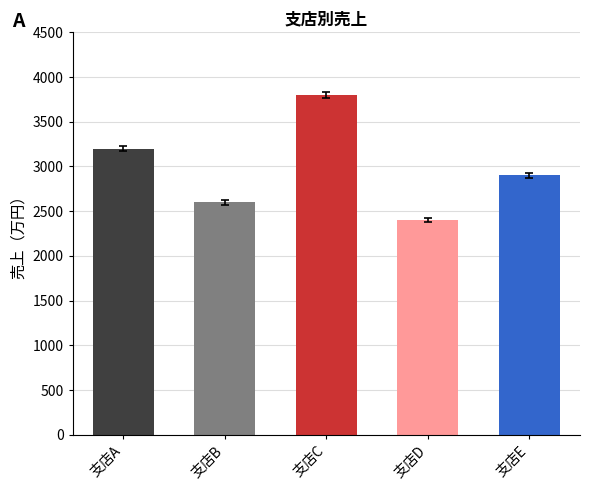

Reading left to right, what are all the values shown in this chart?

支店A=3200	支店B=2600	支店C=3800	支店D=2400	支店E=2900